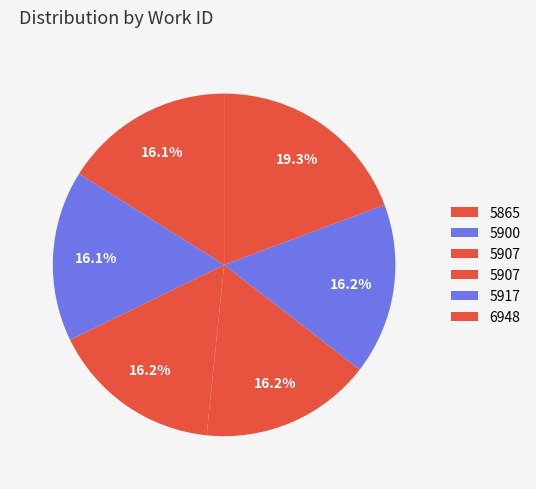

How many slices are in this pie chart?

6